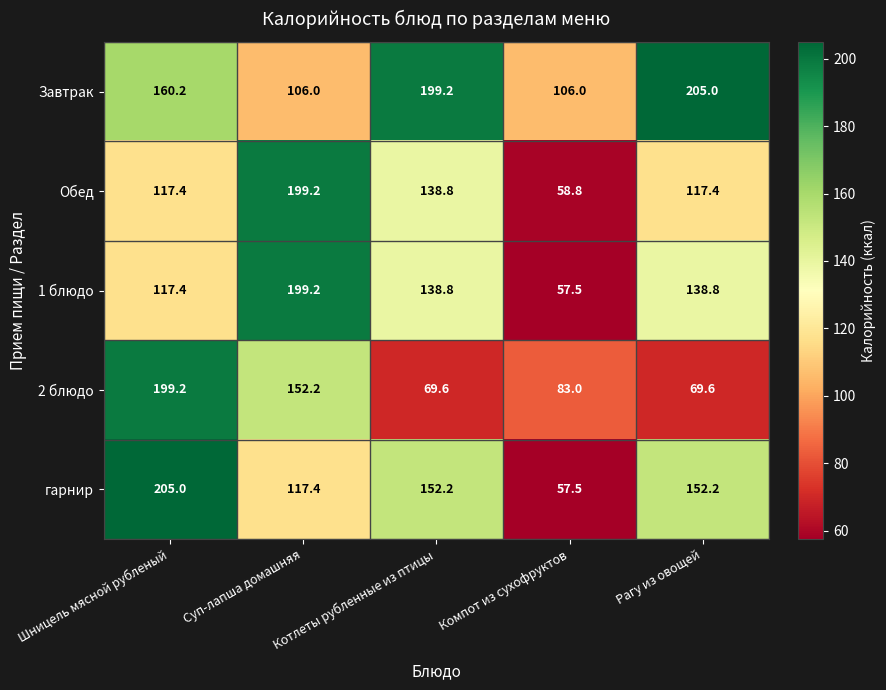

The value of 1 блюдо at Шницель мясной рубленый is 117.4. True or false?

True